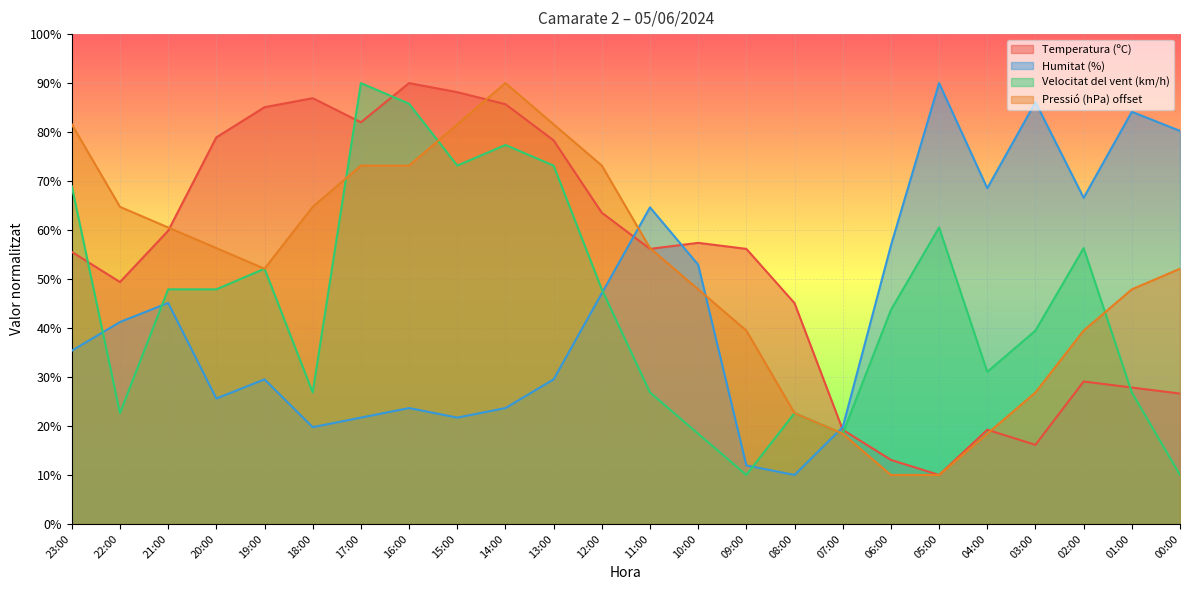

True or false: Pressió (hPa) offset and Temperatura (ºC) intersect in this chart.

True